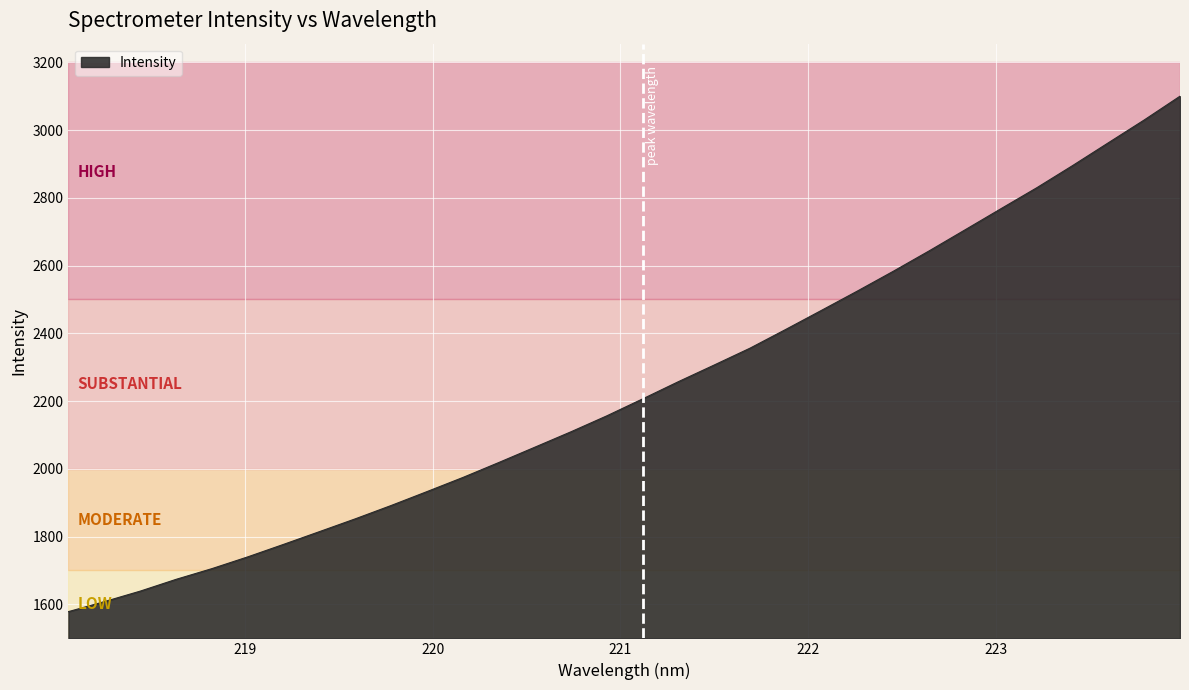

What is the difference between the maximum and minimum values?

1521.4